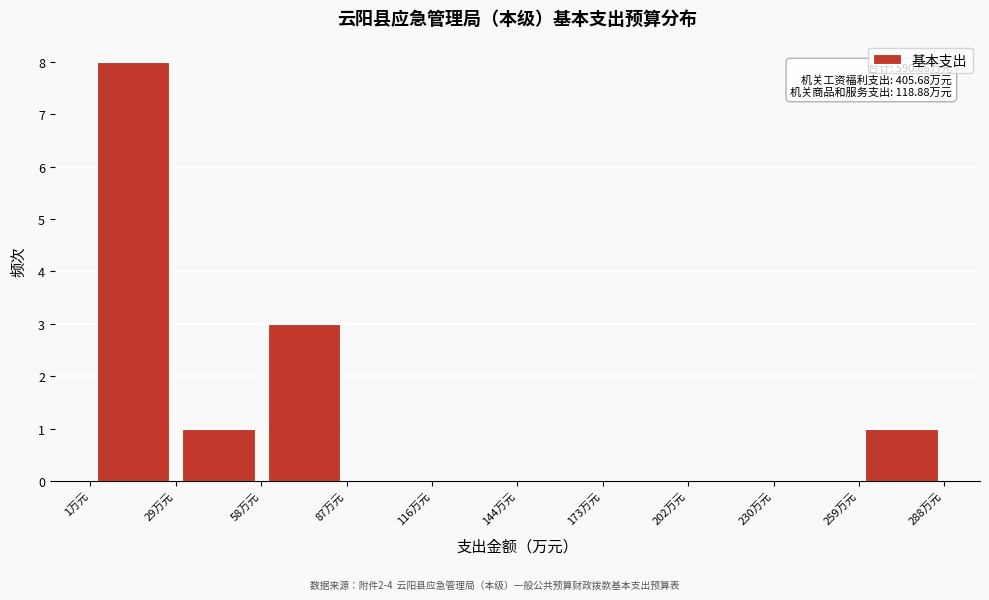

Over which range of the x-axis is the bar tallest?

0 to 30